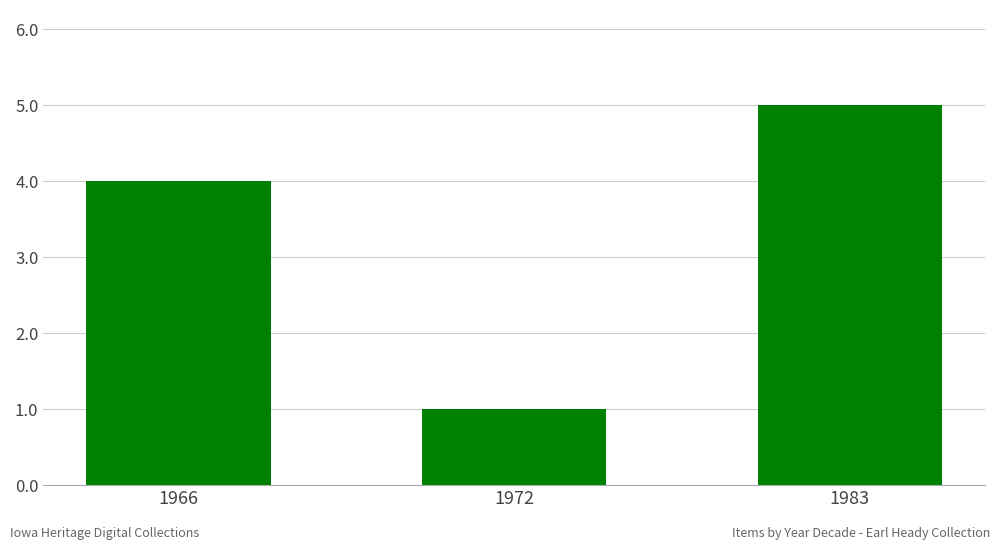

How many categories are shown in the chart?

3